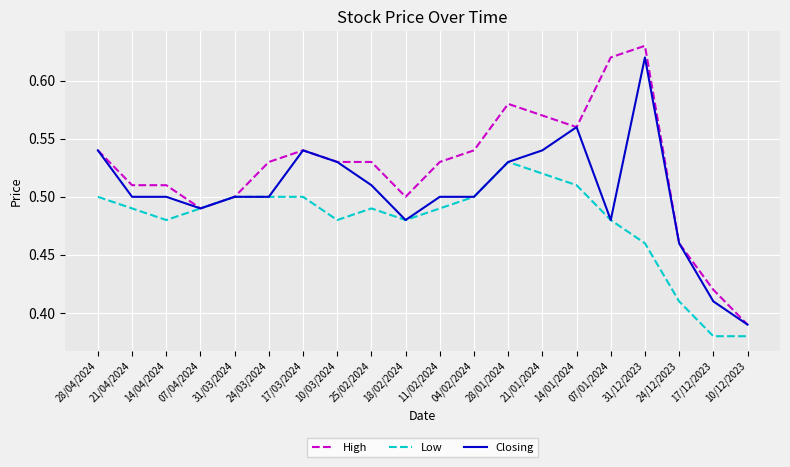

Rank the series by their average value, from highest to lowest.

High, Closing, Low